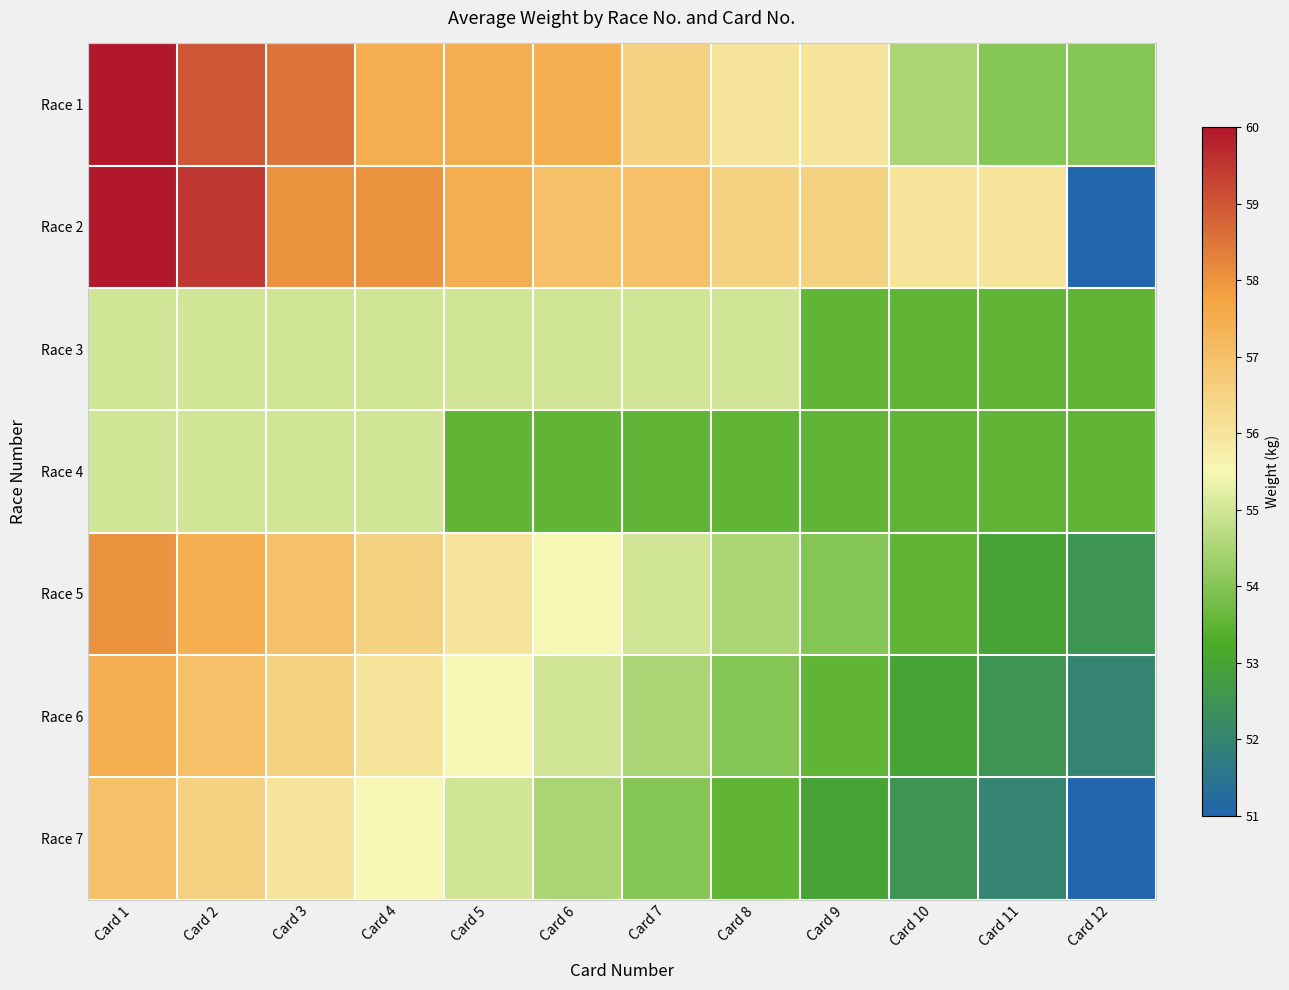

At which category is the sum across all series the highest?

Card 1